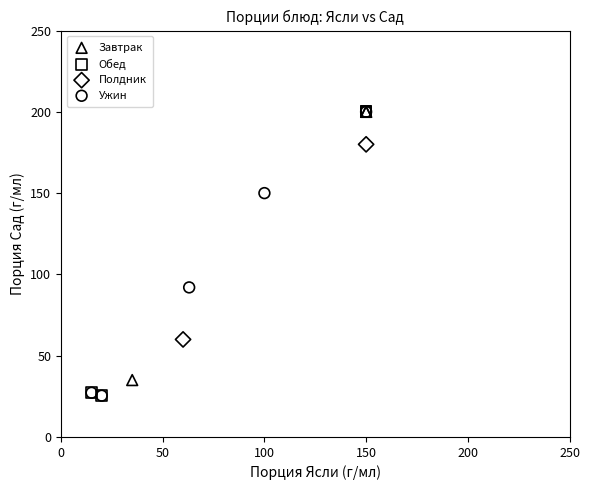

What are all the series names shown in the legend?

Завтрак, Обед, Полдник, Ужин